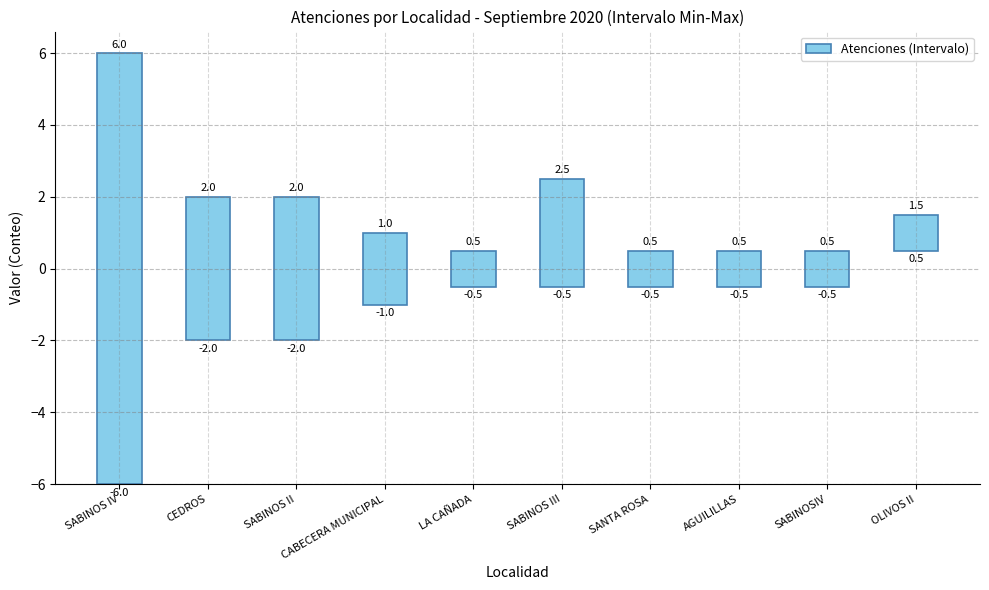

List the labels in order of value, largest first.

SABINOS IV, CEDROS, SABINOS II, SABINOS III, CABECERA MUNICIPAL, LA CAÑADA, SANTA ROSA, AGUILILLAS, SABINOSIV, OLIVOS II